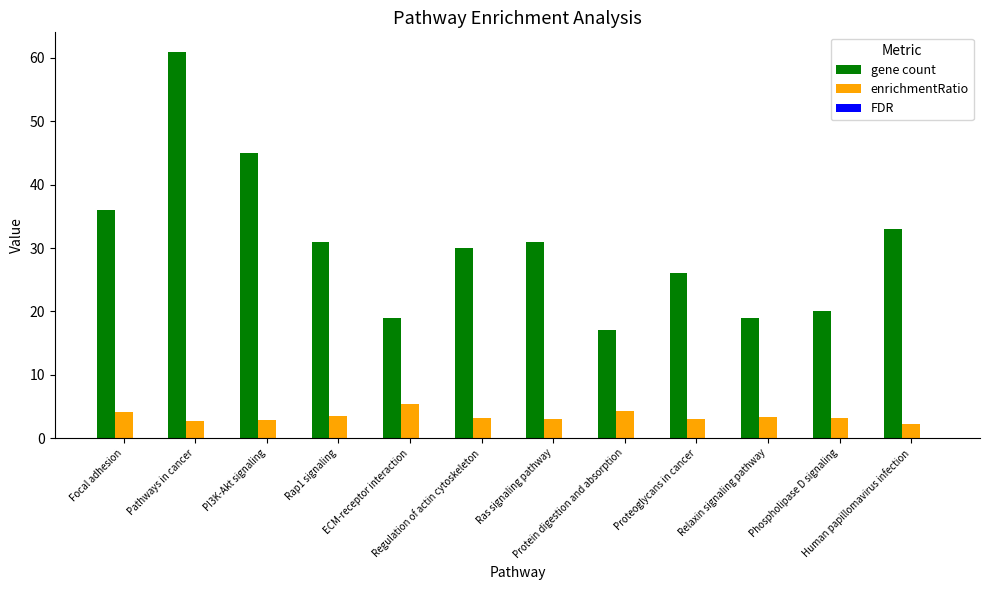

Which series has the largest total across all categories?

gene count